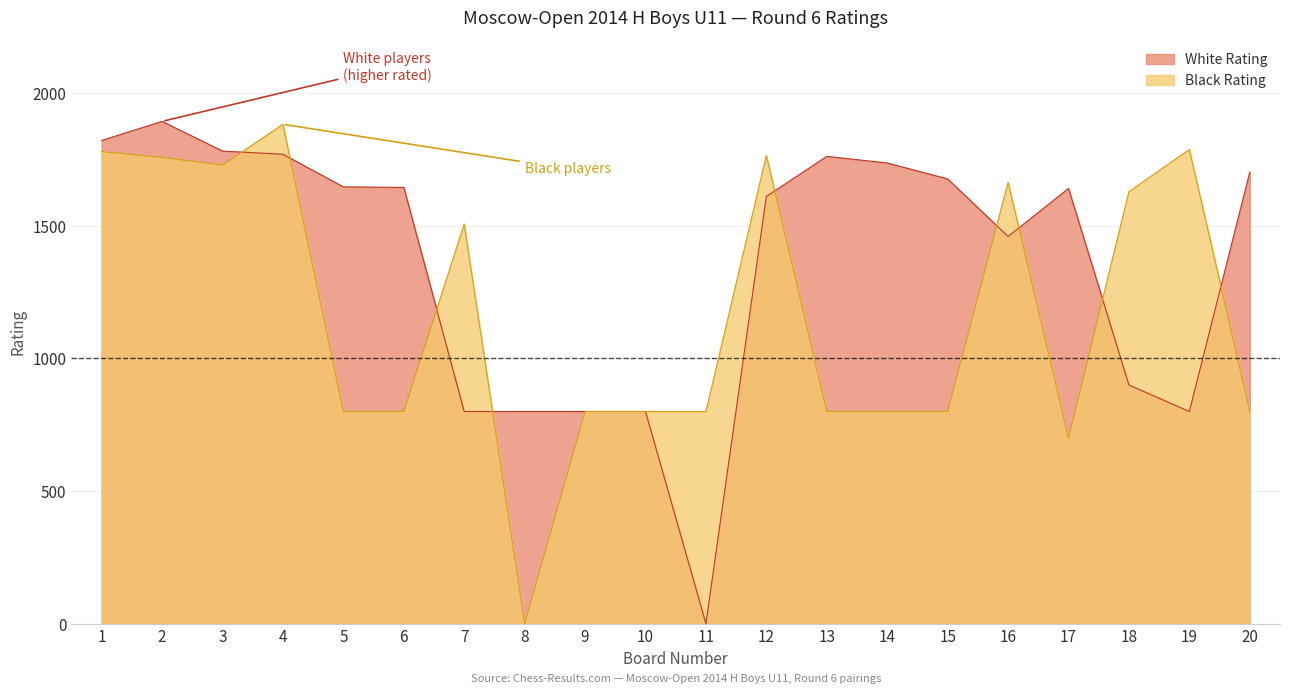

Reading right to left, transcribe all the data shown in this chart.

White Rating: 1703	800	900	1641	1460	1677	1737	1762	1611	0	800	800	800	800	1645	1647	1770	1782	1894	1822
Black Rating: 800	1788	1629	700	1664	800	800	800	1766	800	800	800	0	1507	800	800	1883	1729	1758	1780